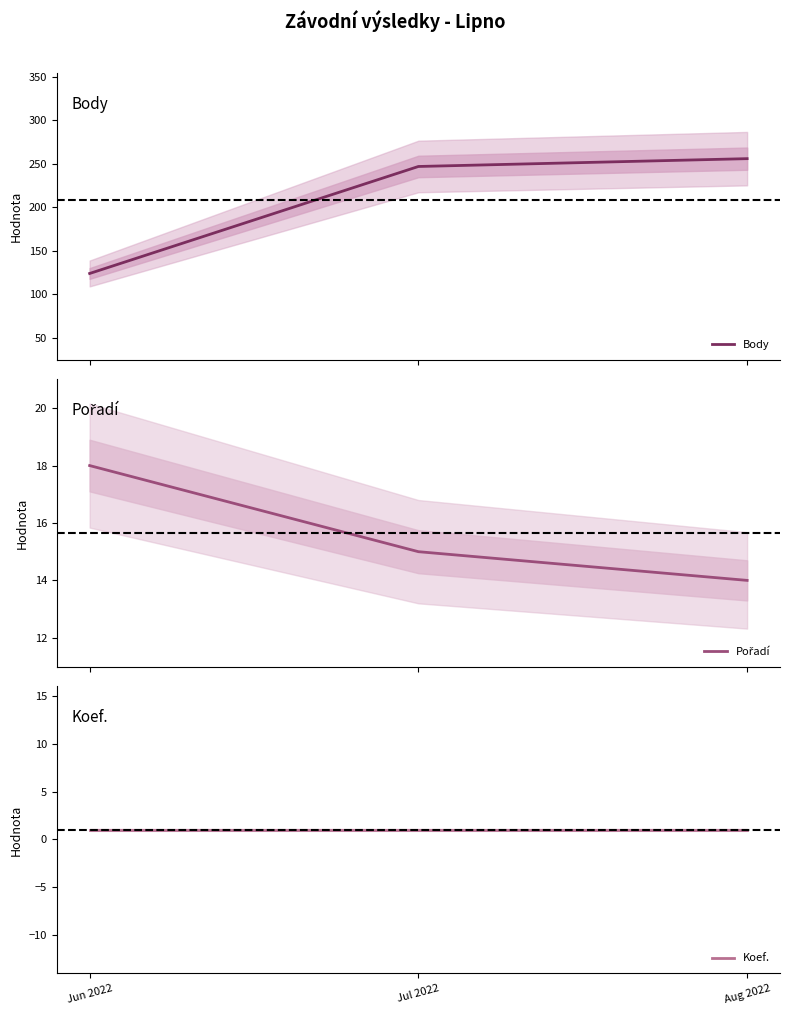

How many lines are shown in the chart?

3